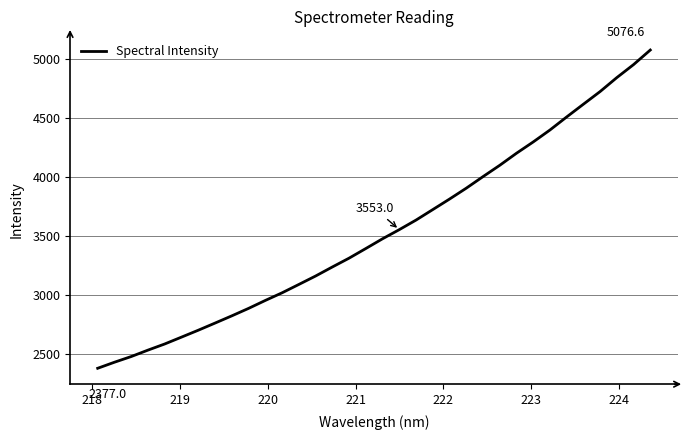

Does the chart have visible grid lines?

Yes